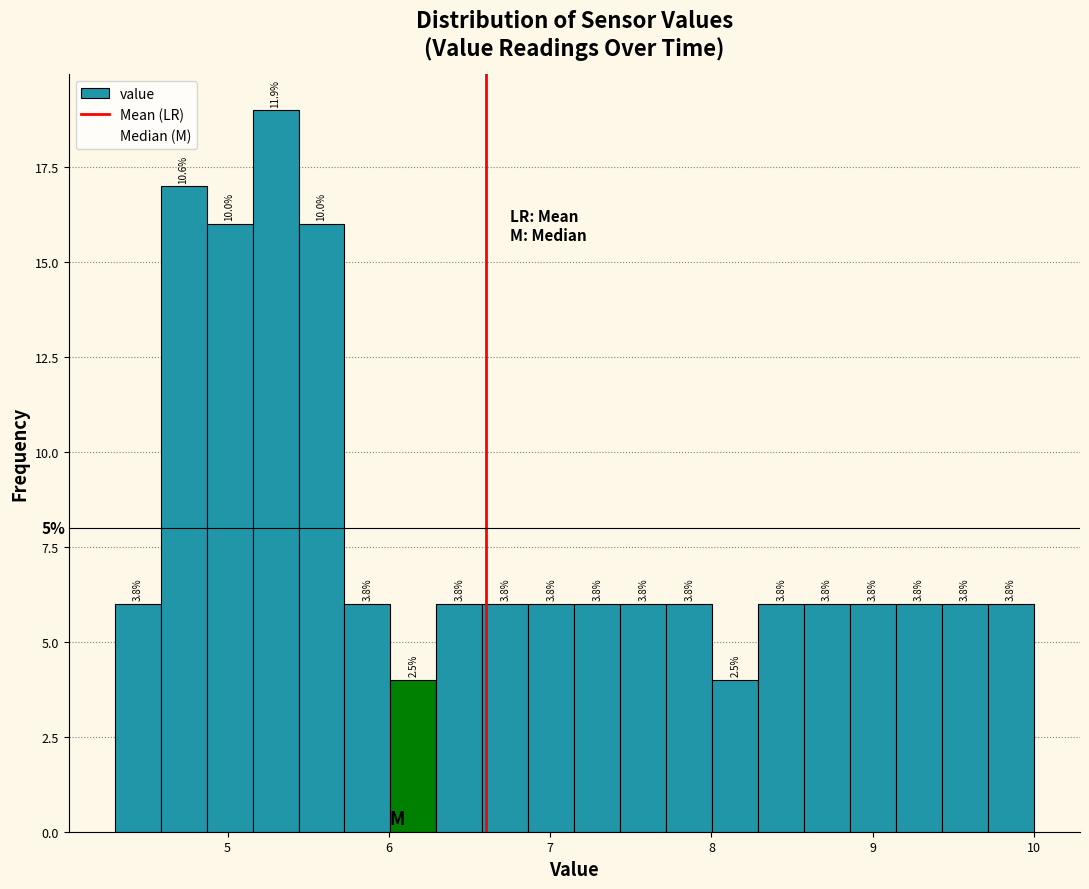

Read against the x-axis, roughly where is the centre of the tallest bar?

5.3